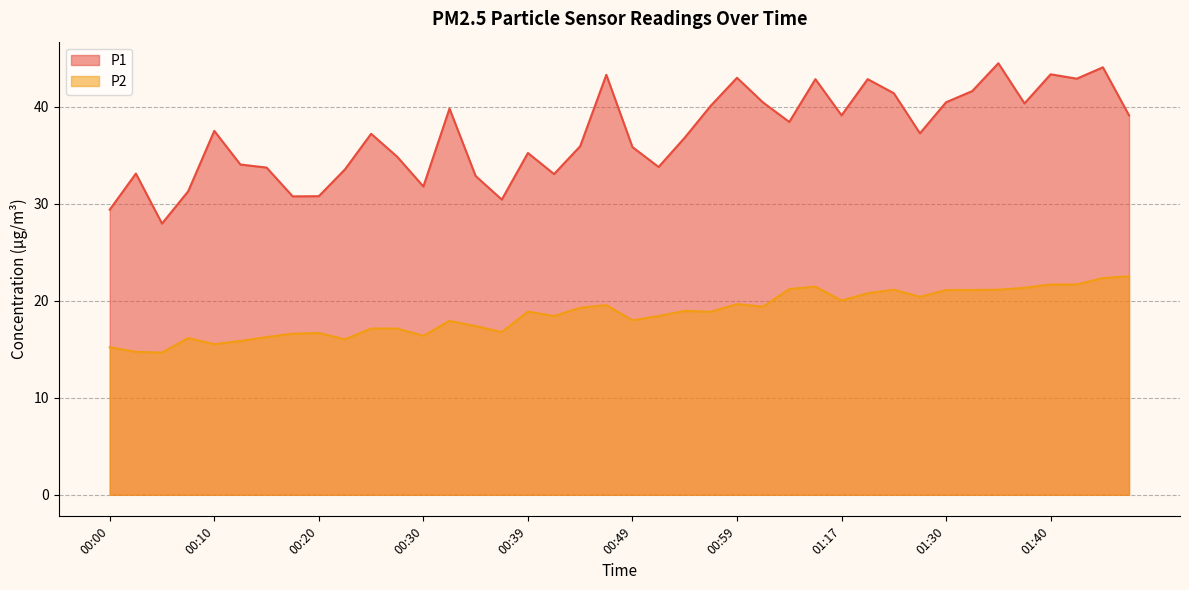

At which label does P1 reach its peak?

01:35